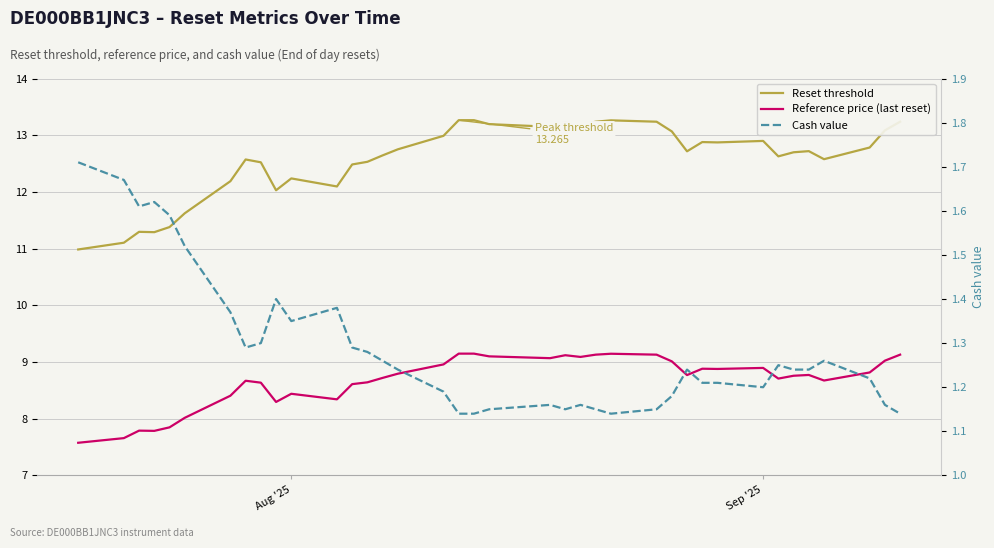

What is the highest value of the Reference price (last reset) series?

9.1